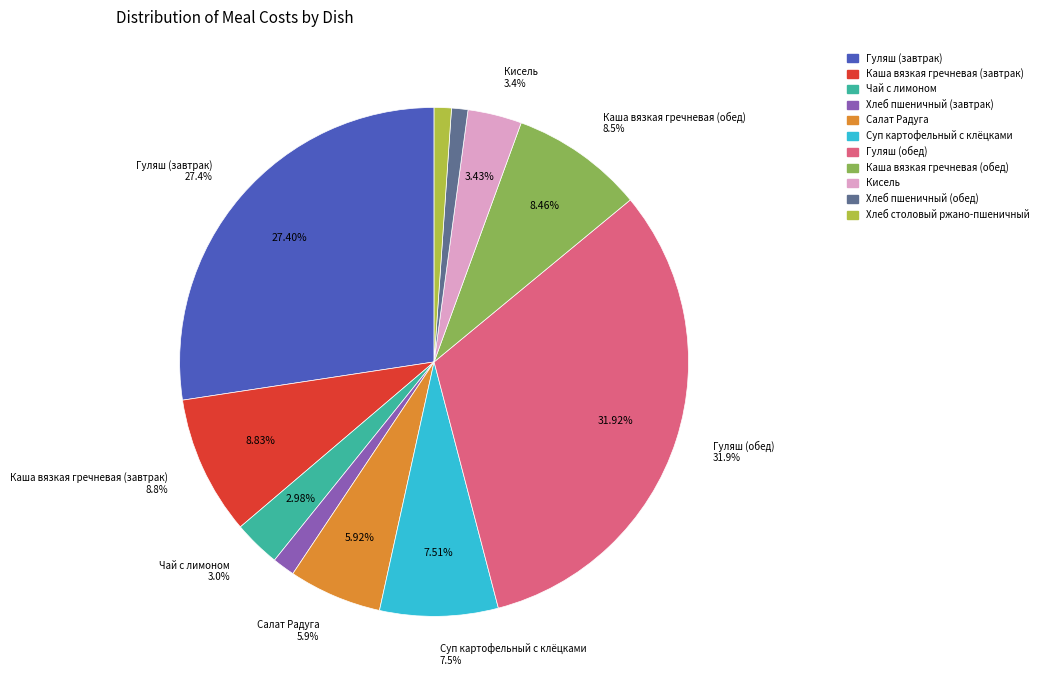

Is there a majority slice in this chart?

No